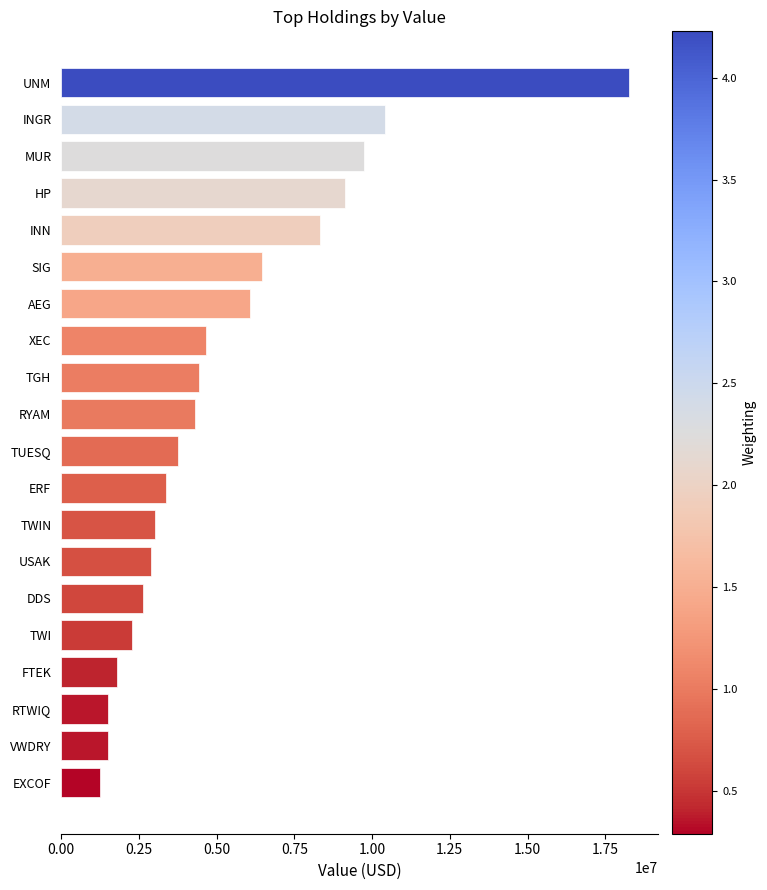

What is the value of the 5th bar from the top?

8336000